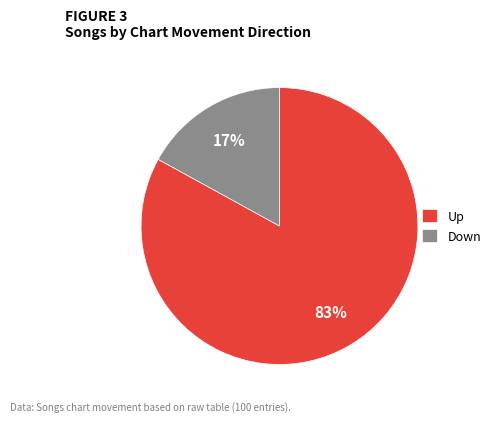

Is it true that Down is 17% of the pie?

True